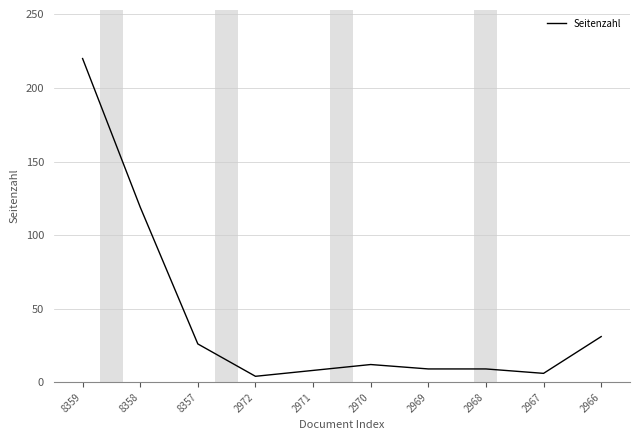

Between 2970 and 2972, which is larger?

2970